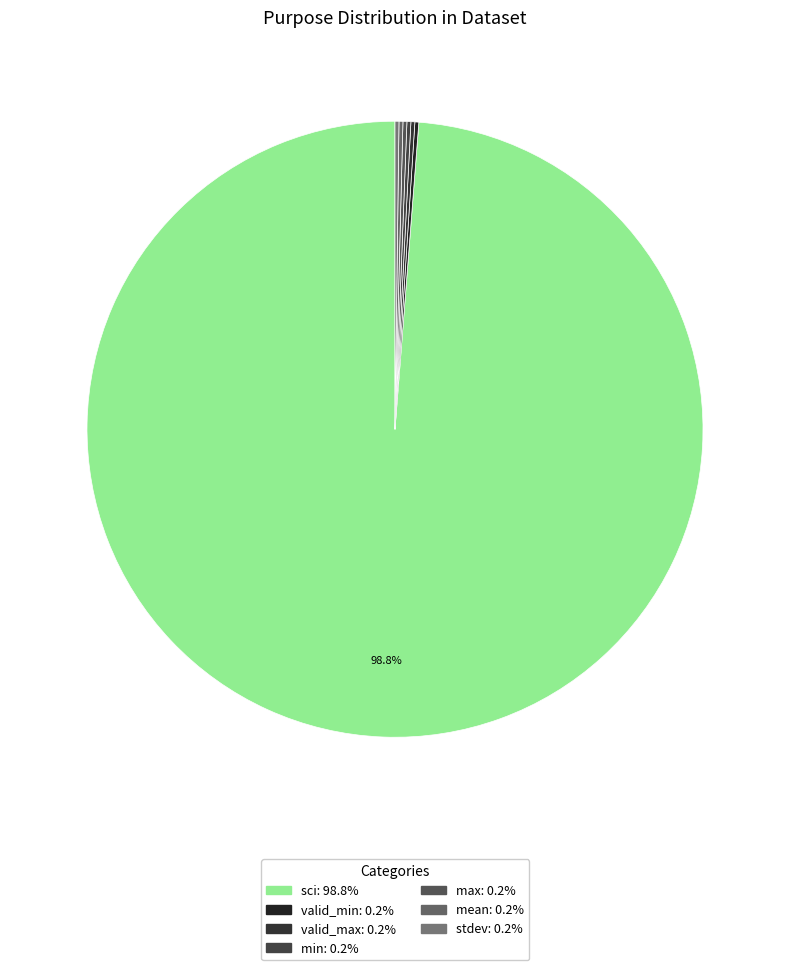

To the nearest percent, what is the difference between the largest and smallest slice percentages?

99%